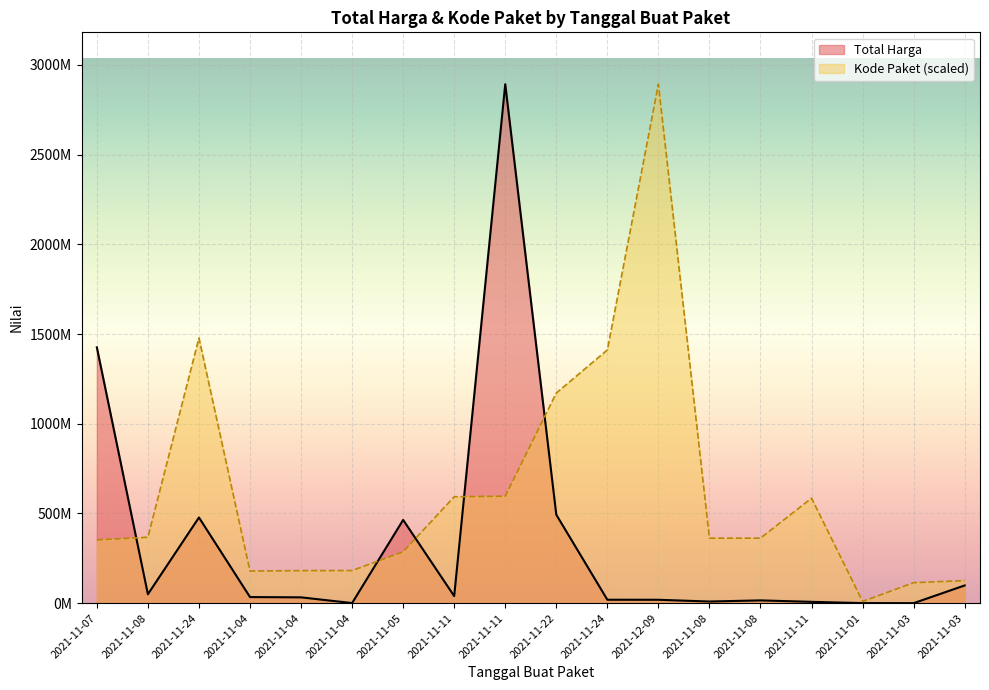

List the series in order of their peak value, lowest first.

Total Harga, Kode Paket